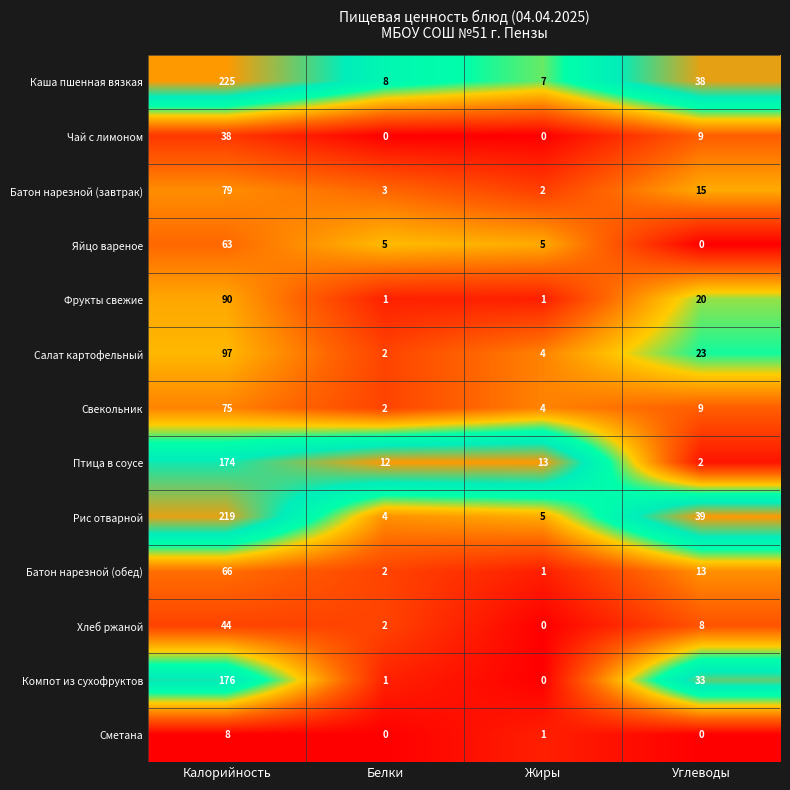

At which category is the sum across all series the highest?

Калорийность